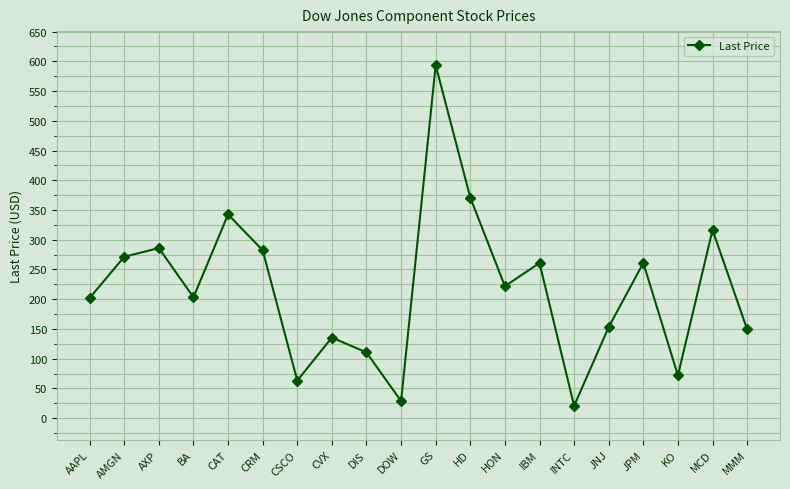

The value at CSCO is 63.2. True or false?

True